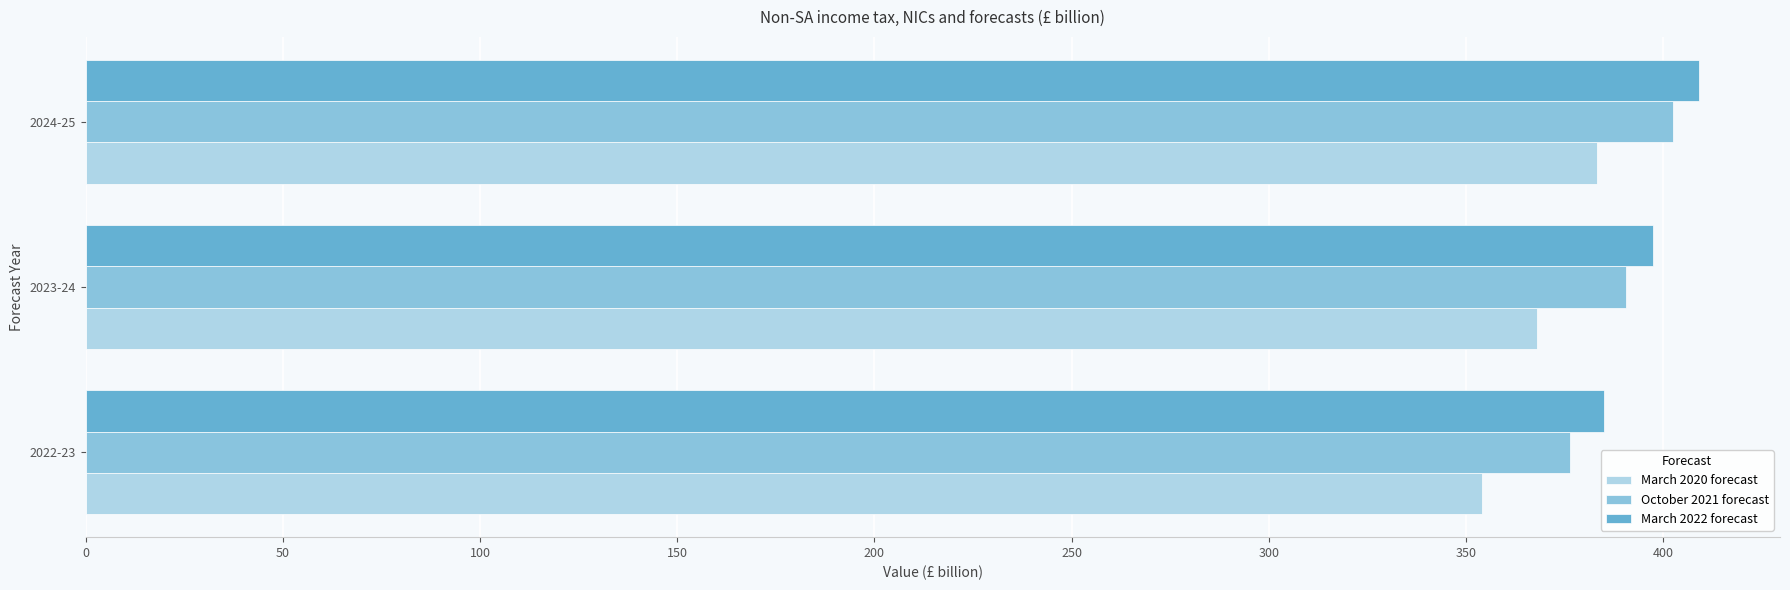

List the labels in order of October 2021 forecast value, smallest first.

2022-23, 2023-24, 2024-25